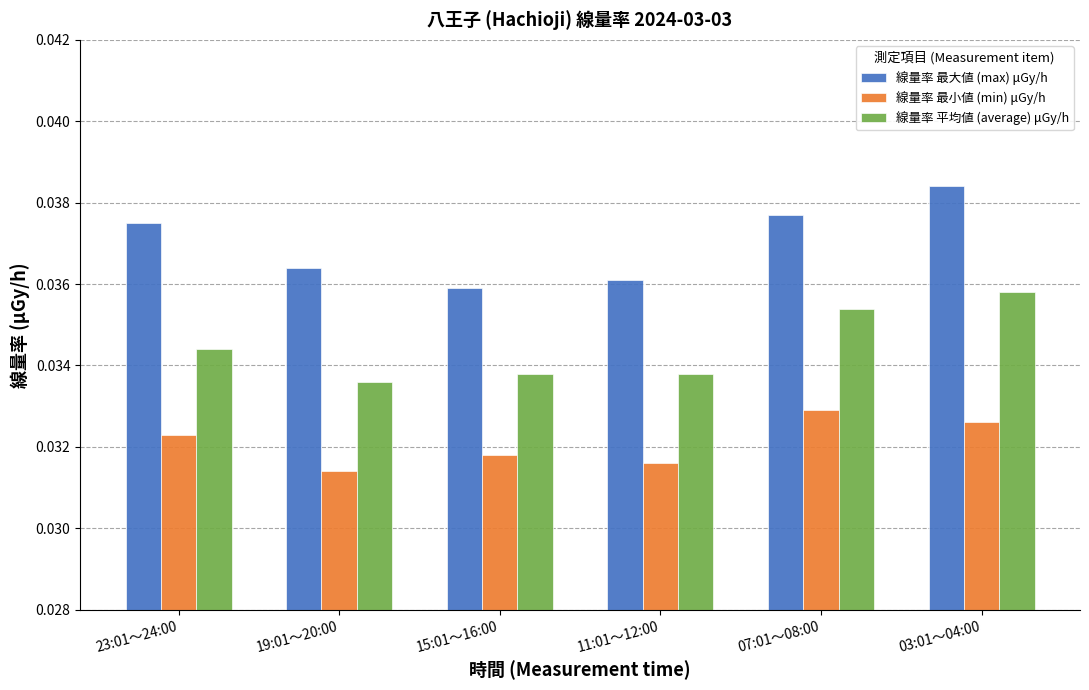

What position from the right is 03:01～04:00?

1